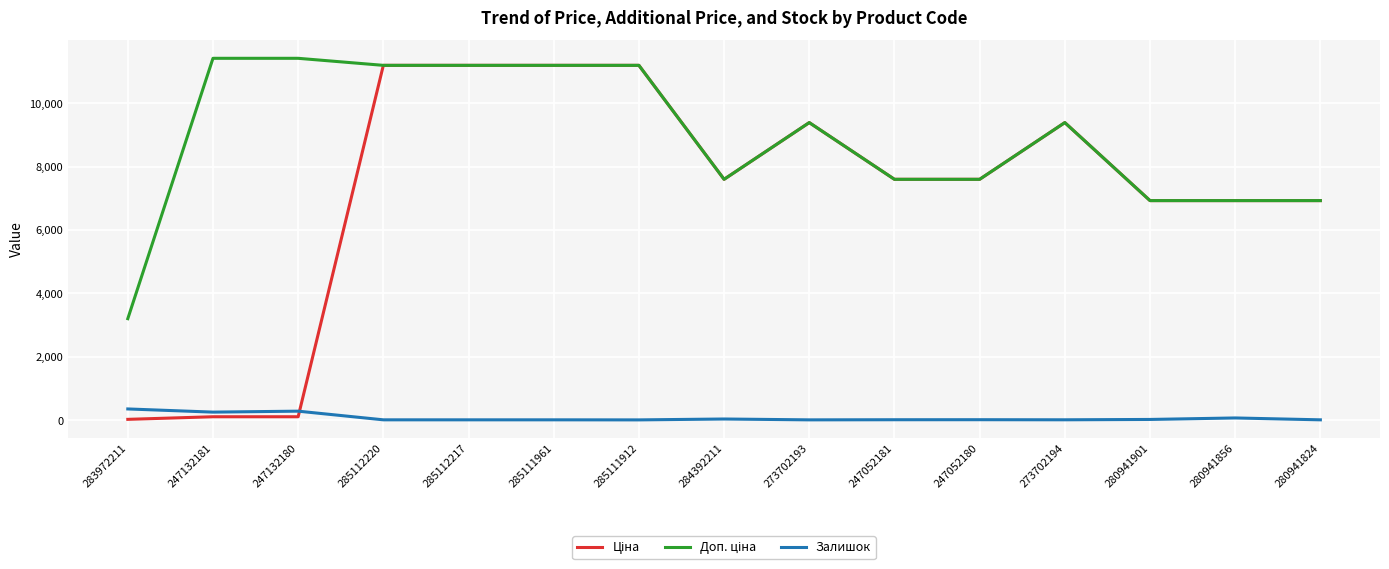

The Залишок series shows 16.0 at 273702193. True or false?

True